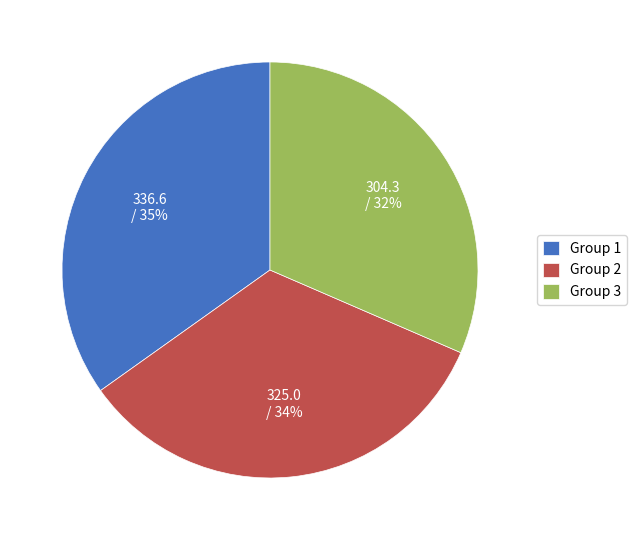

What is the smallest slice in the pie chart?

Group 3